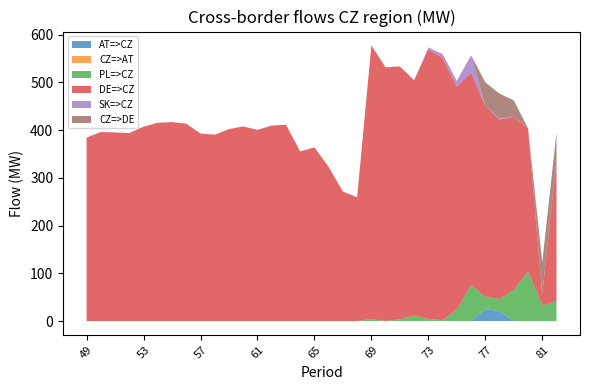

True or false: AT=>CZ and DE=>CZ intersect in this chart.

False